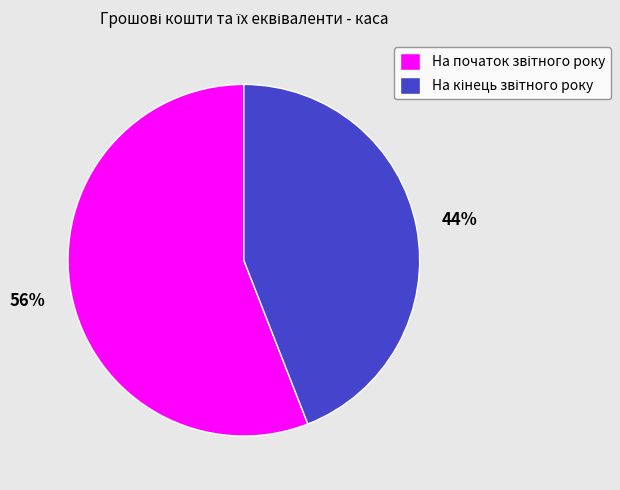

Is there a majority slice in this chart?

Yes